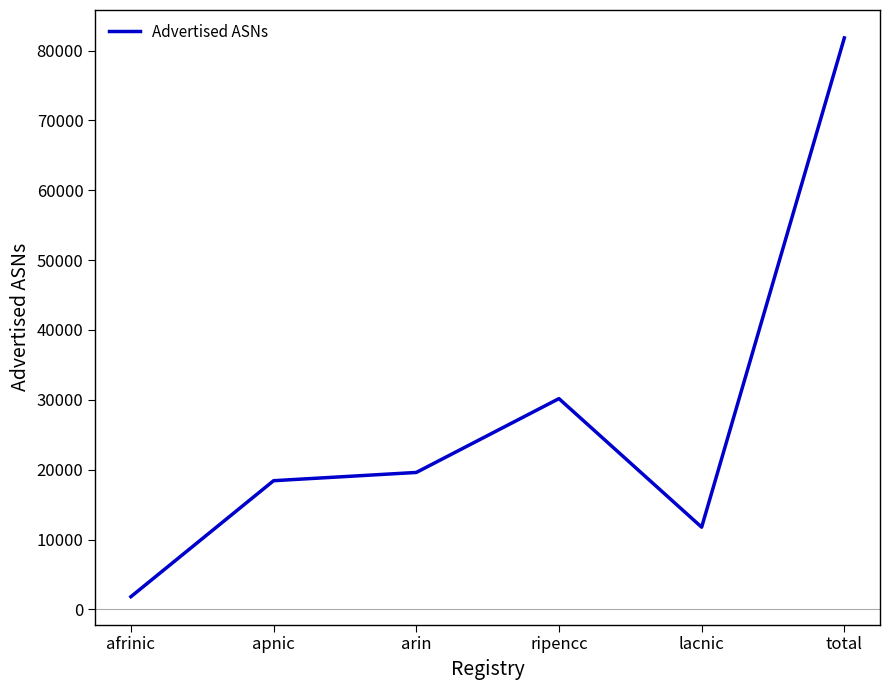

What is the sum of the values at total and lacnic?

93571